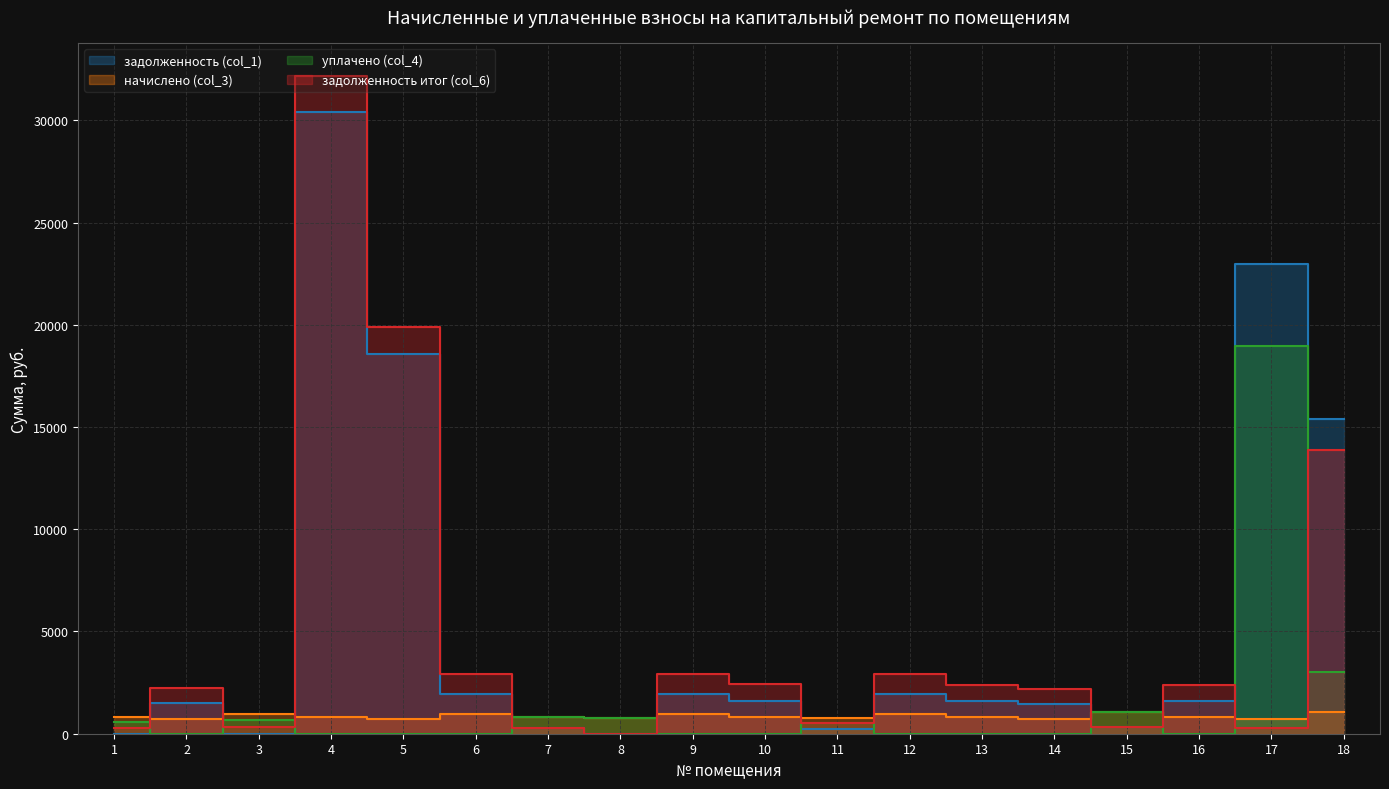

What is the value of the задолженность итог (col_6) point at the 13th from the left?

2394.5